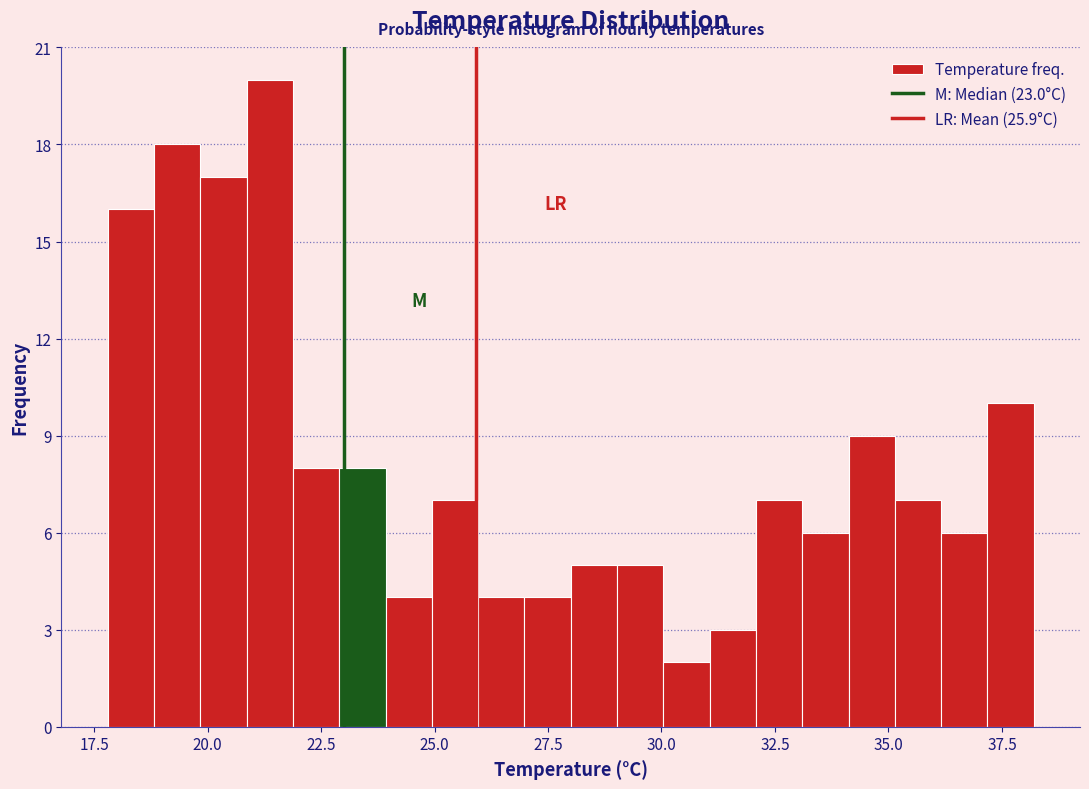

Read against the x-axis, roughly where is the centre of the tallest bar?

21.5